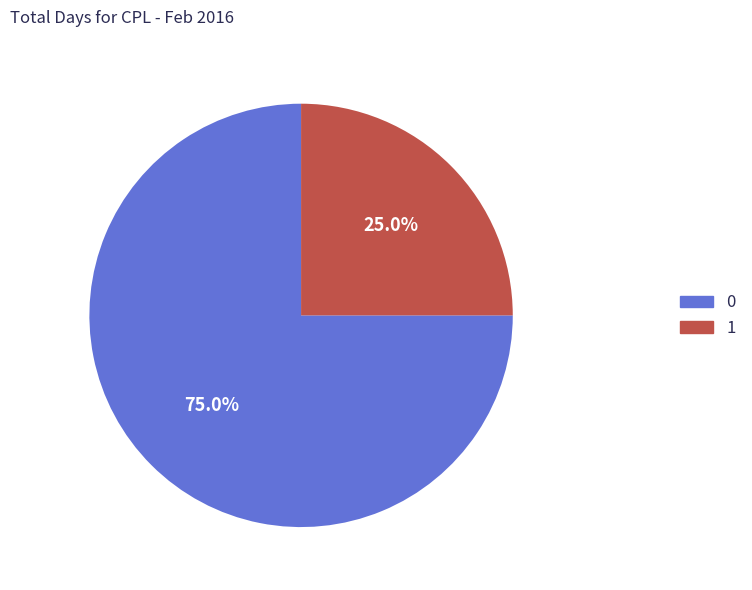

Is the sum of 0 and 1 greater than half?

Yes